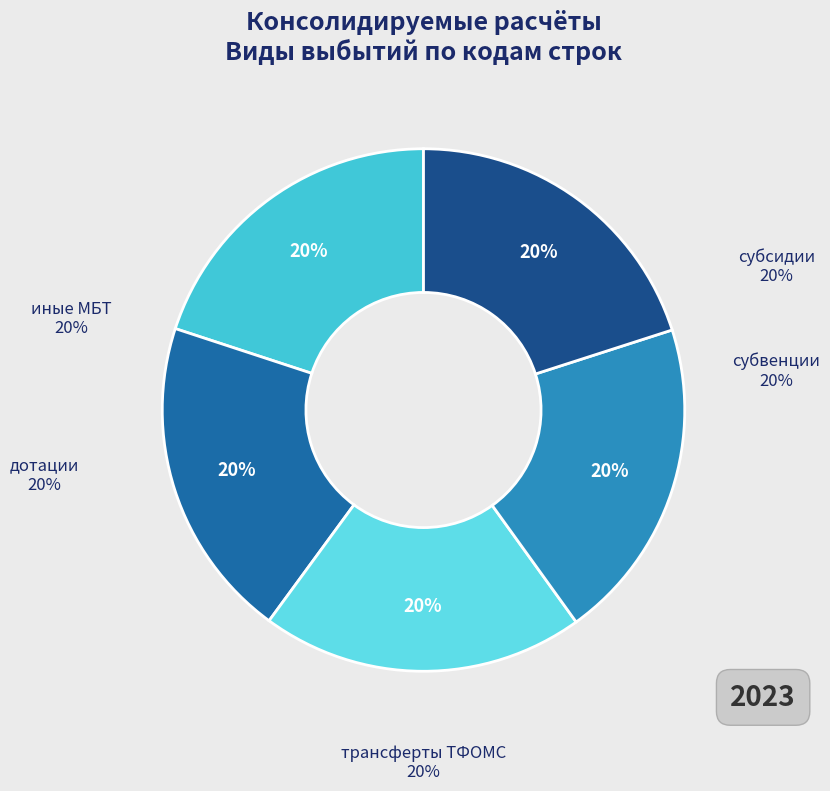

How many slices are in this pie chart?

5